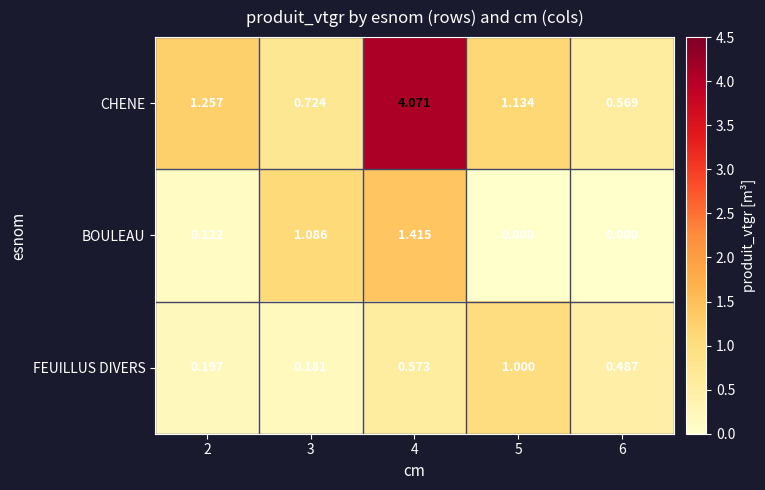

Which series has the largest total across all categories?

CHENE